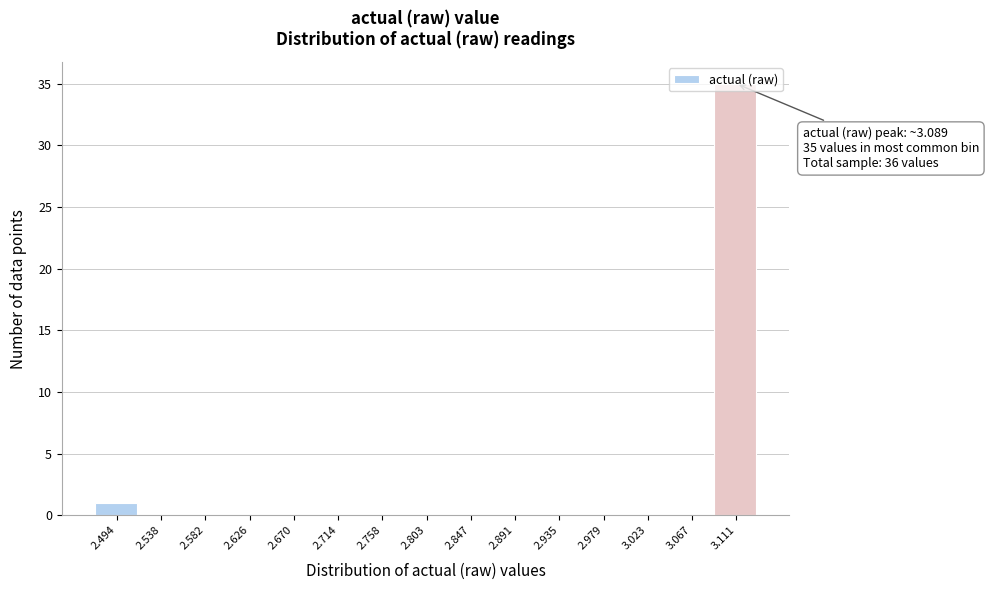

Over which range of the x-axis is the bar tallest?

3.090 to 3.135